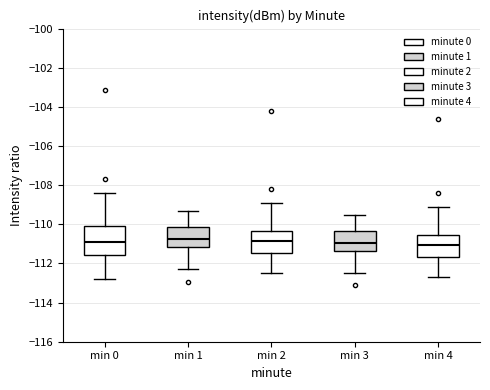

Reading left to right, read every box against the y-axis: the position of its median line, the range the box covers, and the ends of its whiskers. The values are not printed on the chart, so give them approximately, as read against the axis.

min 0: median -110.8, box -111.6 to -110.0, whiskers -112.8 to -108.4
min 1: median -110.8, box -111.2 to -110.2, whiskers -112.2 to -109.2
min 2: median -110.8, box -111.4 to -110.4, whiskers -112.4 to -108.8
min 3: median -111.0, box -111.4 to -110.4, whiskers -112.4 to -109.4
min 4: median -111.0, box -111.6 to -110.6, whiskers -112.6 to -109.0